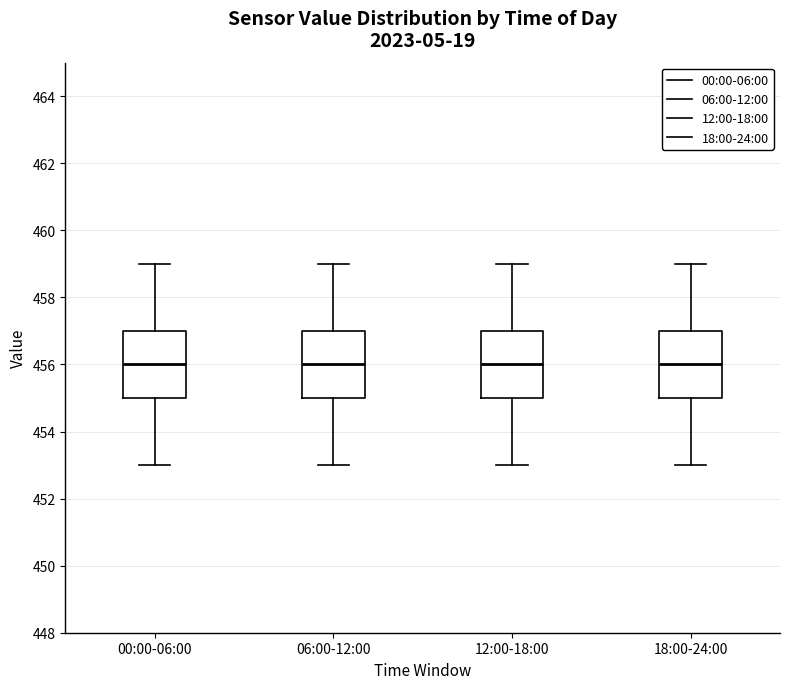

Reading left to right, transcribe this box plot: for each box, give where its median line is, the range the box spans, and where its two whiskers end, as read against the y-axis. The values are not printed on the chart, so give them approximately, as read against the axis.

00:00-06:00: median 456, box 455 to 457, whiskers 453 to 459
06:00-12:00: median 456, box 455 to 457, whiskers 453 to 459
12:00-18:00: median 456, box 455 to 457, whiskers 453 to 459
18:00-24:00: median 456, box 455 to 457, whiskers 453 to 459